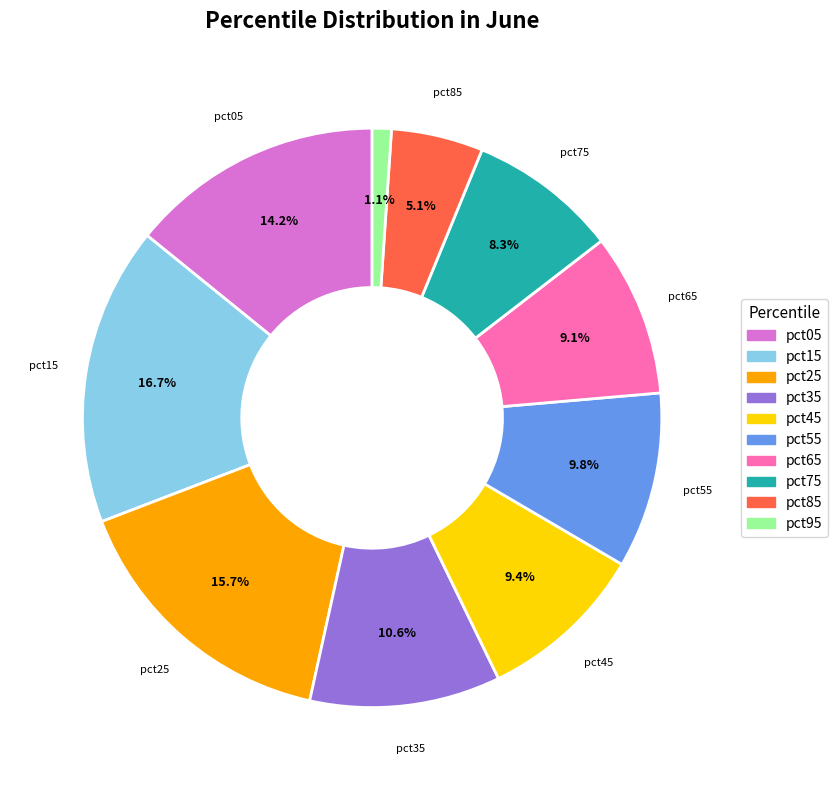

Does any single category account for the majority?

No